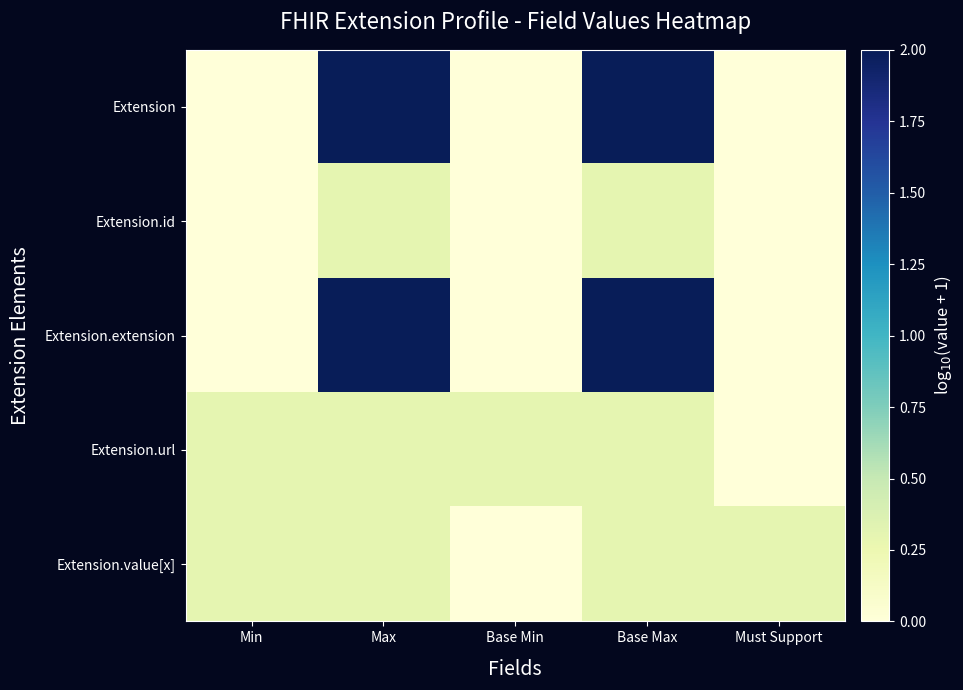

List the series in order of their peak value, lowest first.

Extension.id, Extension.url, Extension.value[x], Extension, Extension.extension